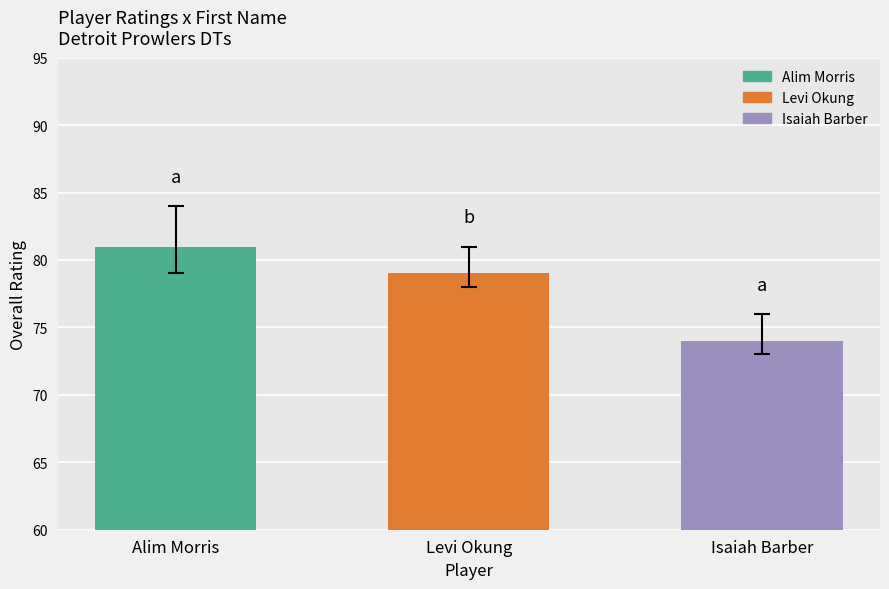

Reading left to right, transcribe all the data shown in this chart.

Alim Morris=81	Levi Okung=79	Isaiah Barber=74